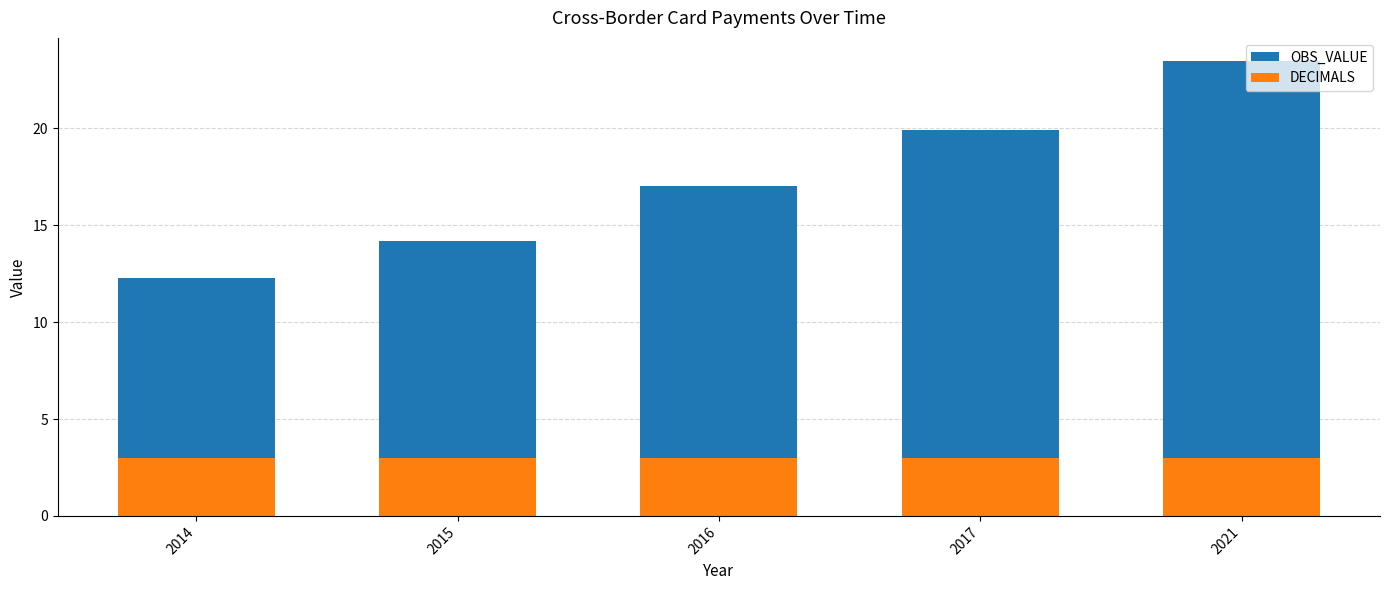

What is the difference between the maximum and second lowest values in the OBS_VALUE series?

9.3